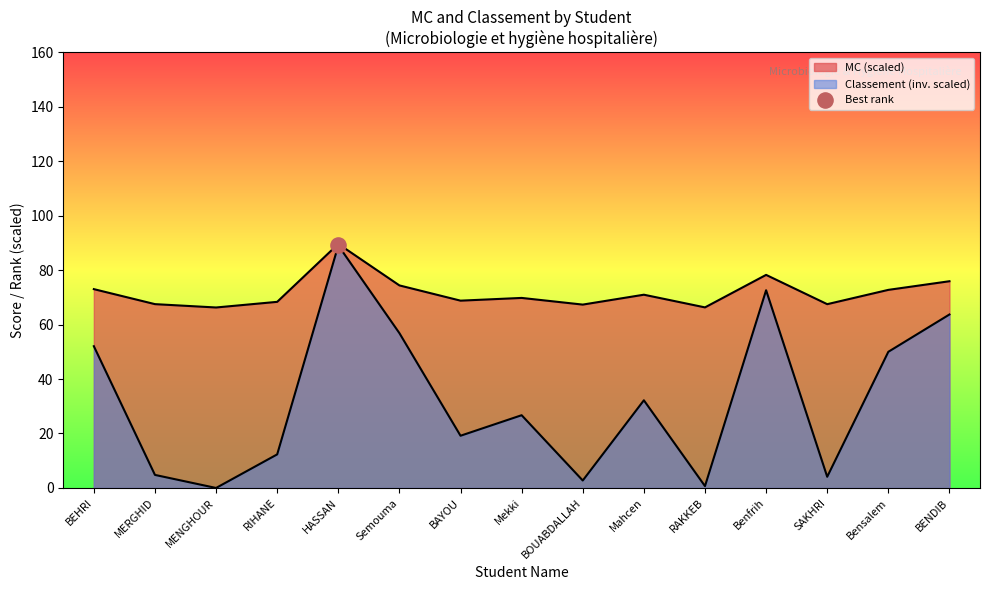

At how many categories does at least one series exceed 22?

15